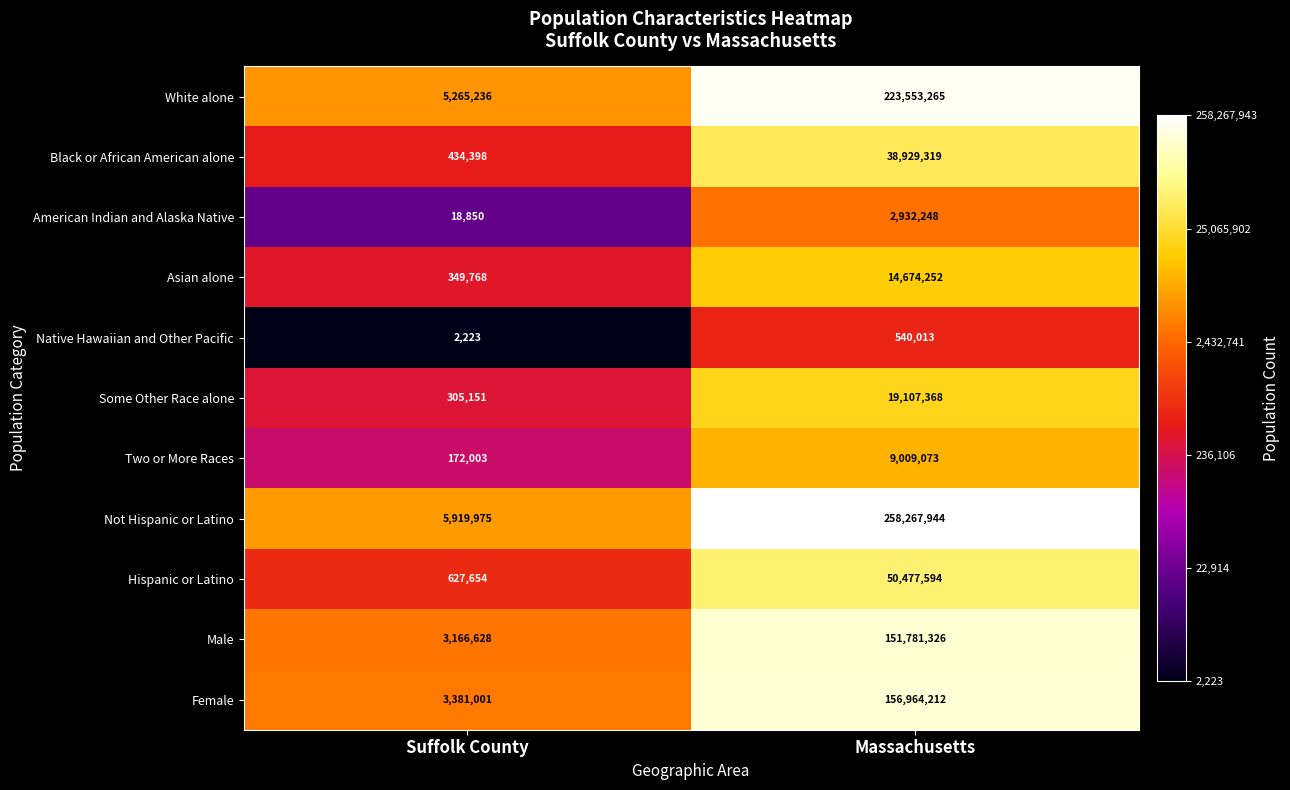

Count the number of categories in the chart.

2